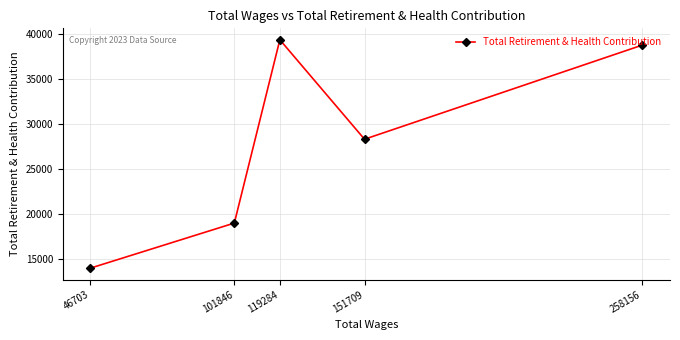

What is the minimum value shown in the chart?

14012